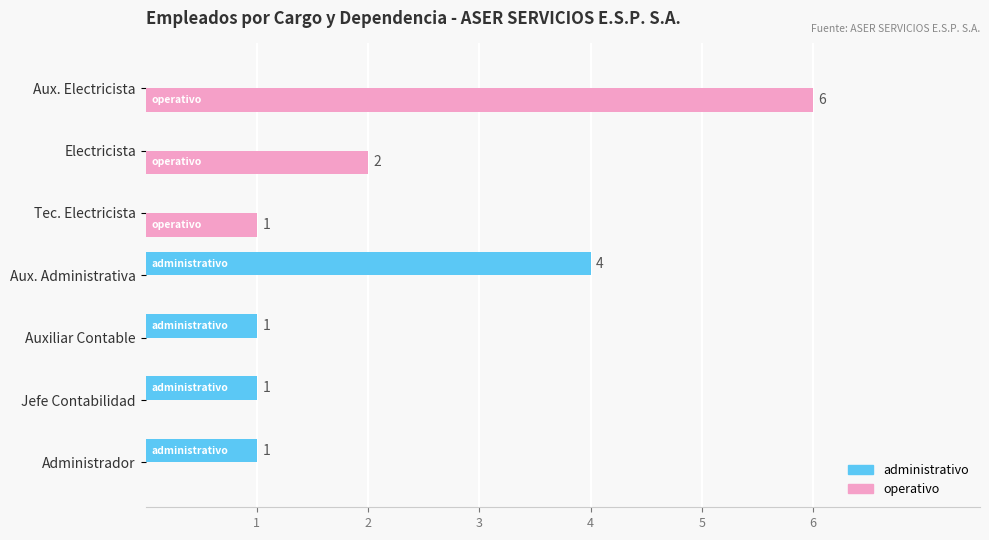

At which category is the sum across all series the highest?

Aux. Electricista